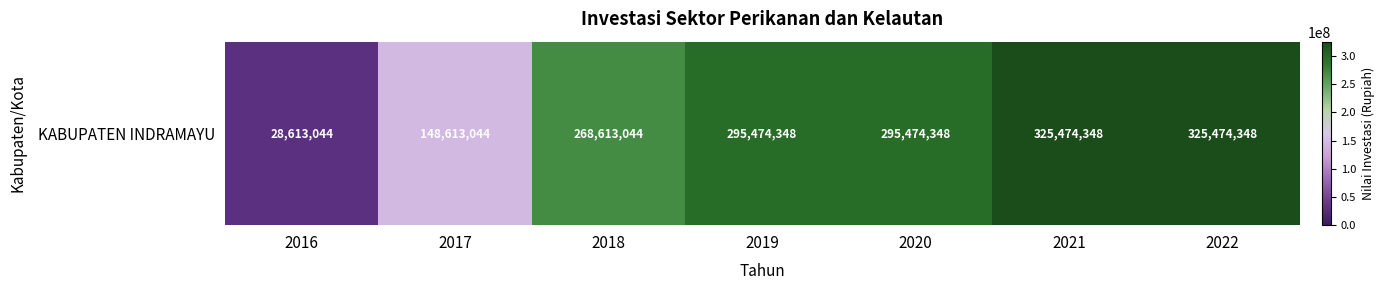

At which label is the value closest to 177043696?

2017